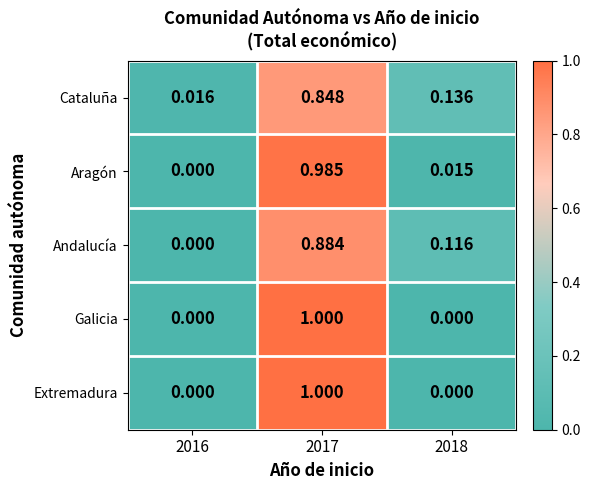

Which series changed the most between 2016 and 2018?

Cataluña